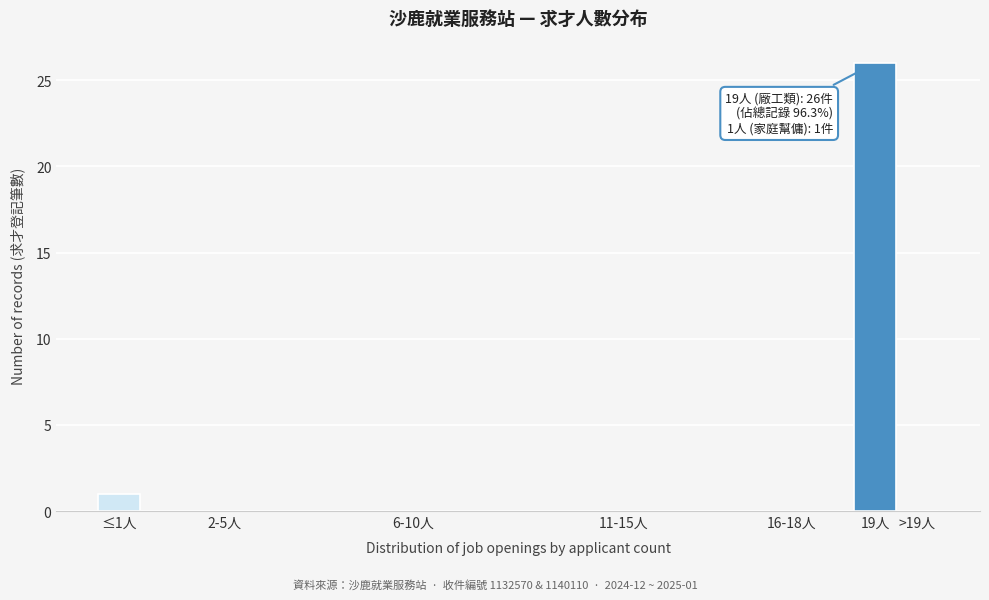

Reading left to right, what are all the values shown in this chart?

≤1人=1	2-5人=0	6-10人=0	11-15人=0	16-18人=0	19人=26	>19人=0